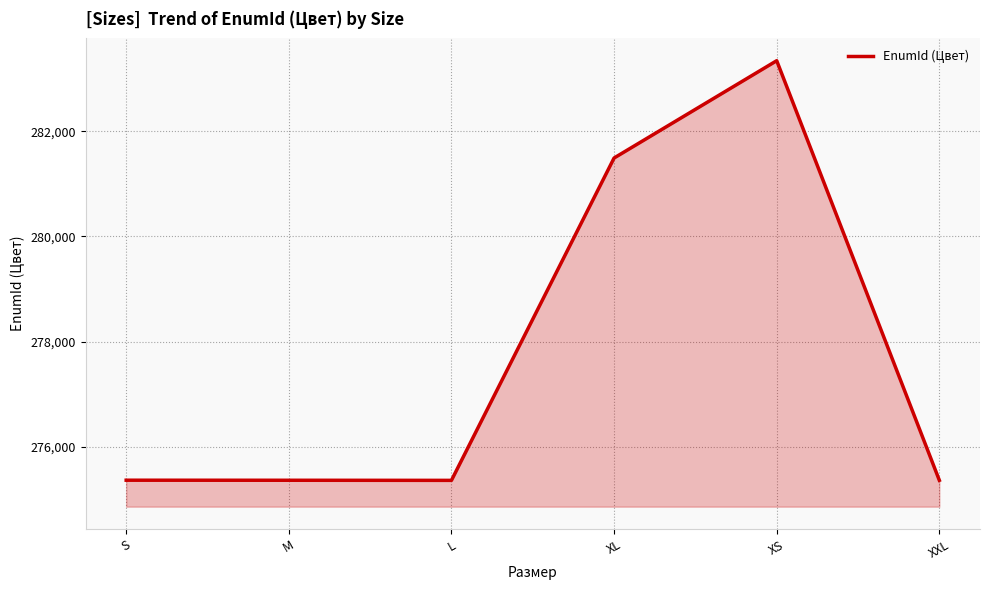

Approximately how many times larger is the value at XXL compared to L?

1.0